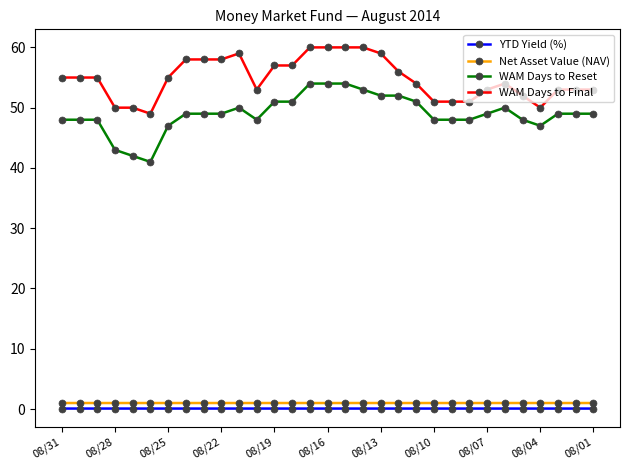

Count the number of categories in the chart.

31